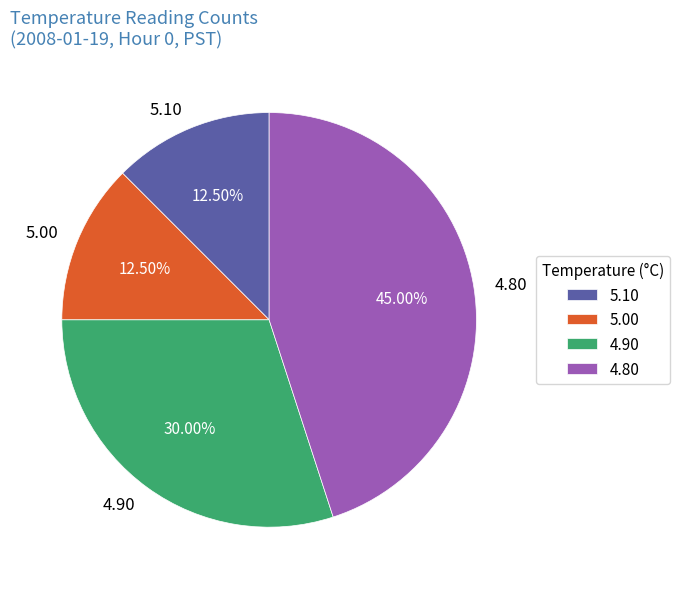

Which category has the biggest portion of the pie?

4.80